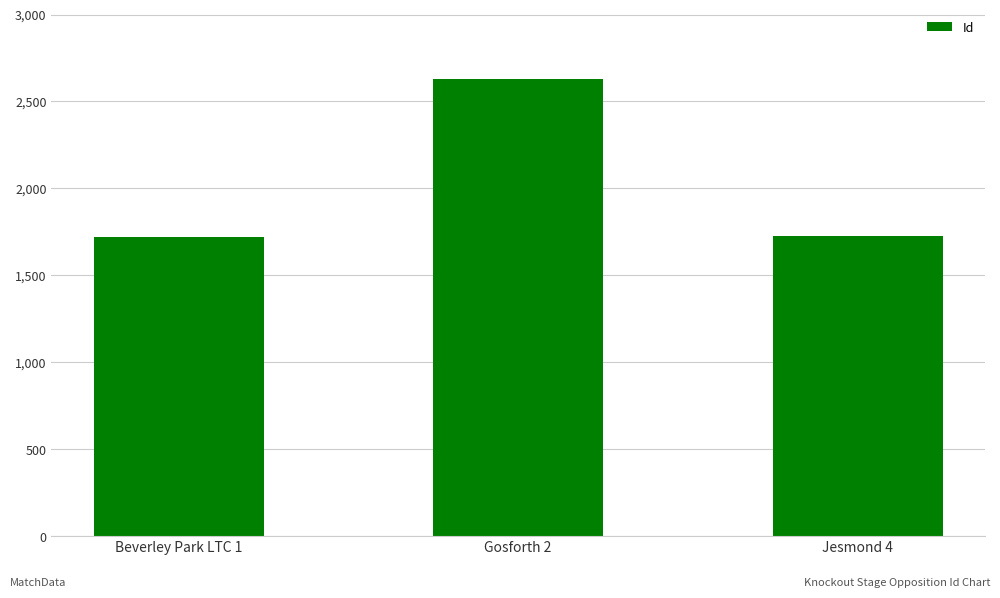

Which has a higher value, Gosforth 2 or Beverley Park LTC 1?

Gosforth 2